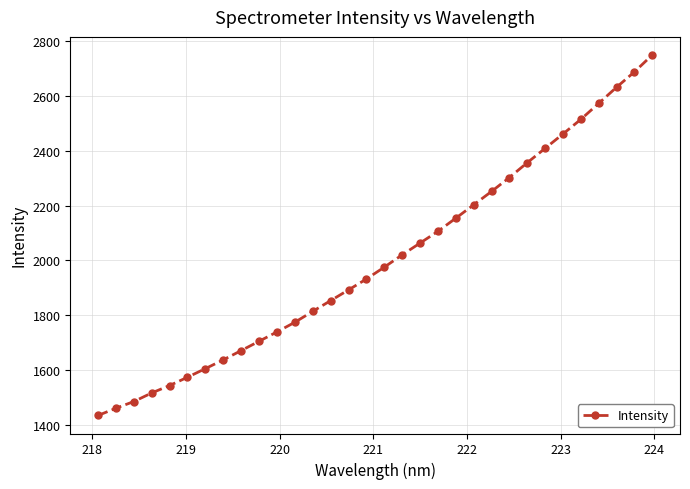

What is the greatest value displayed?

2750.3